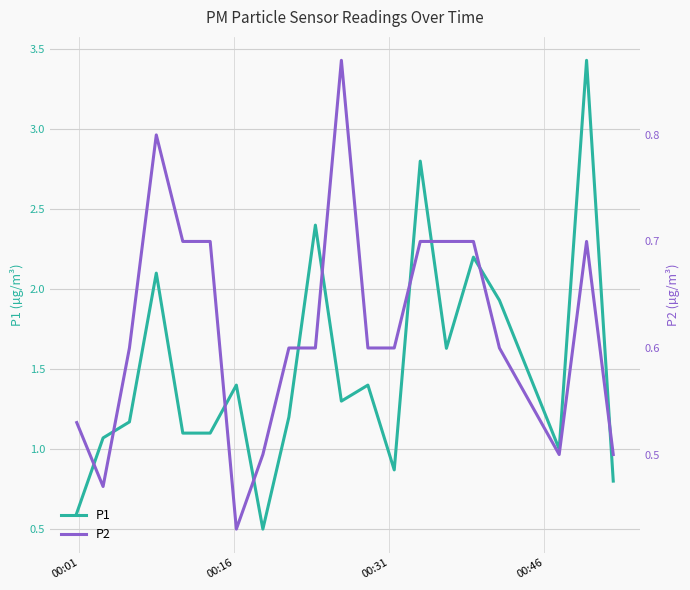

What is the maximum value for P1?

3.4